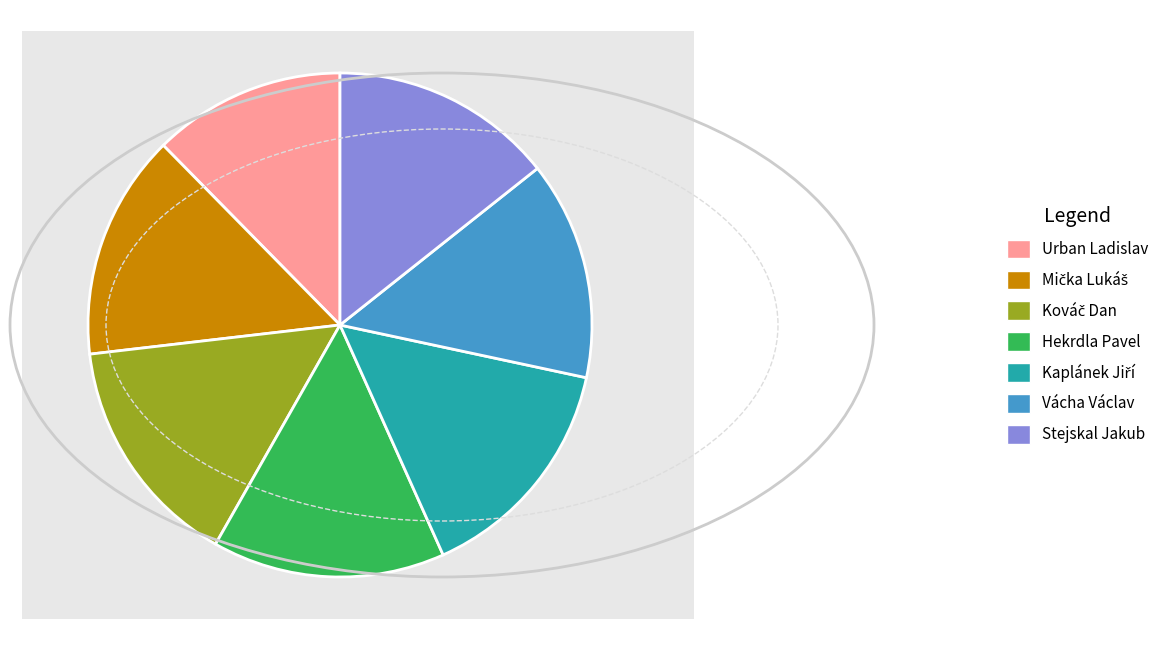

Is it true that Urban Ladislav is 26% of the pie?

False